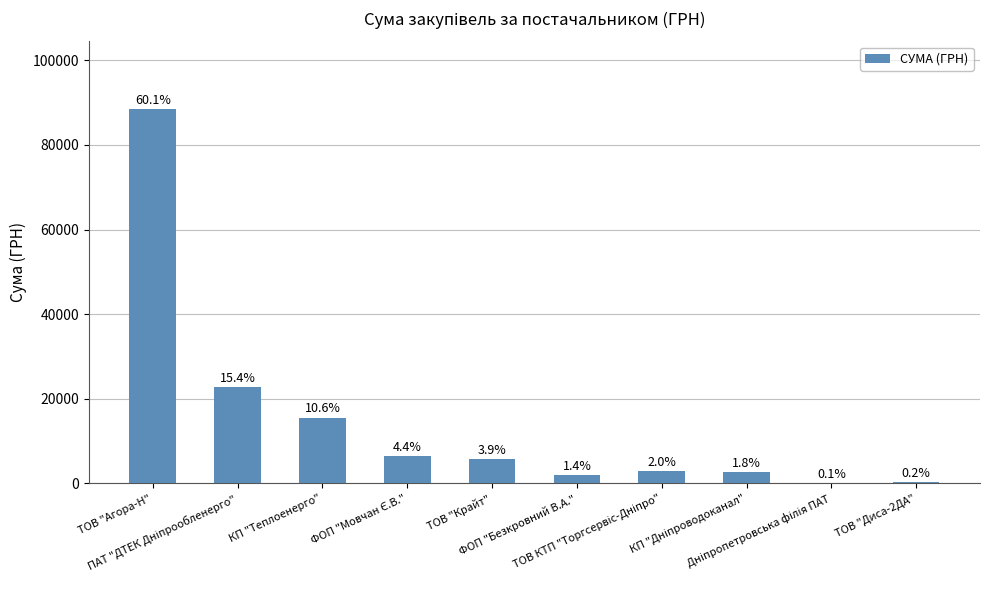

Are the bars horizontal?

No